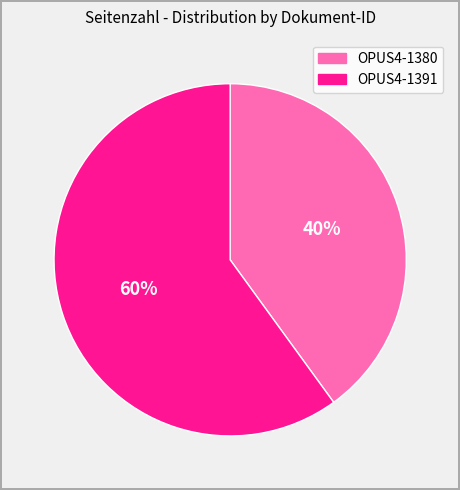

Do OPUS4-1380 and OPUS4-1391 together represent more than half of the pie?

Yes